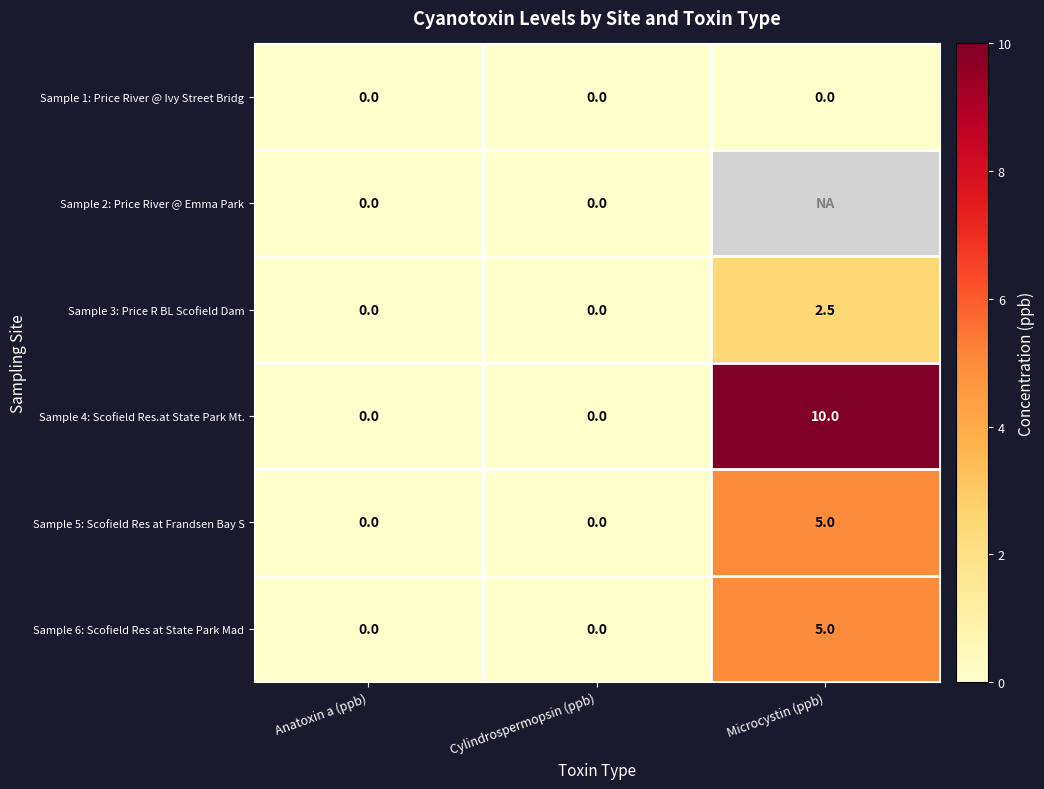

The Sample 4: Scofield Res.at State Park Mt. series shows 6.8 at Microcystin (ppb). True or false?

False